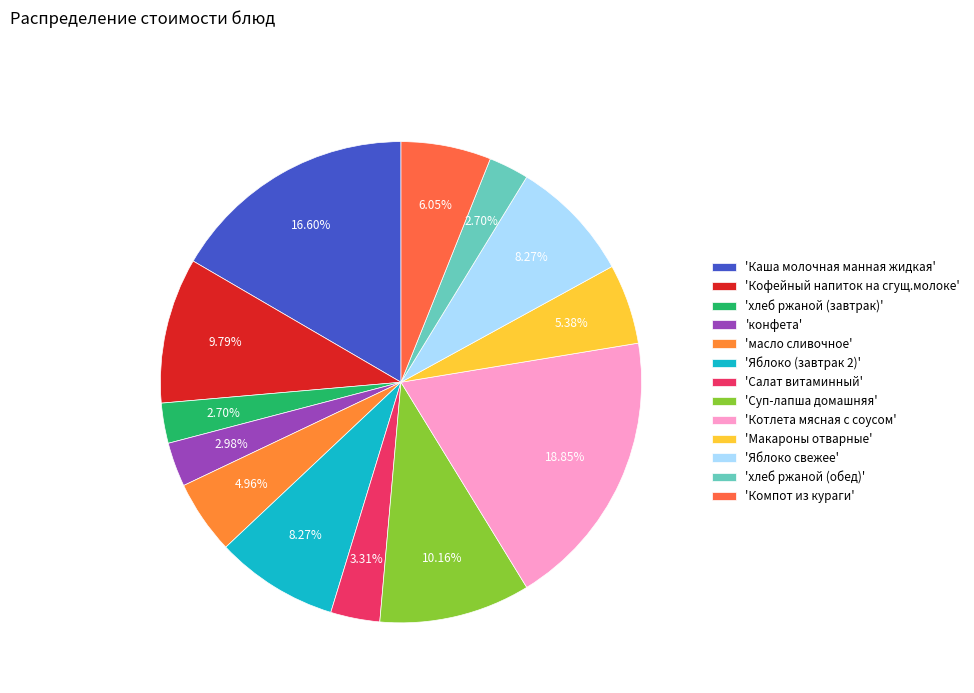

Is there a majority slice in this chart?

No